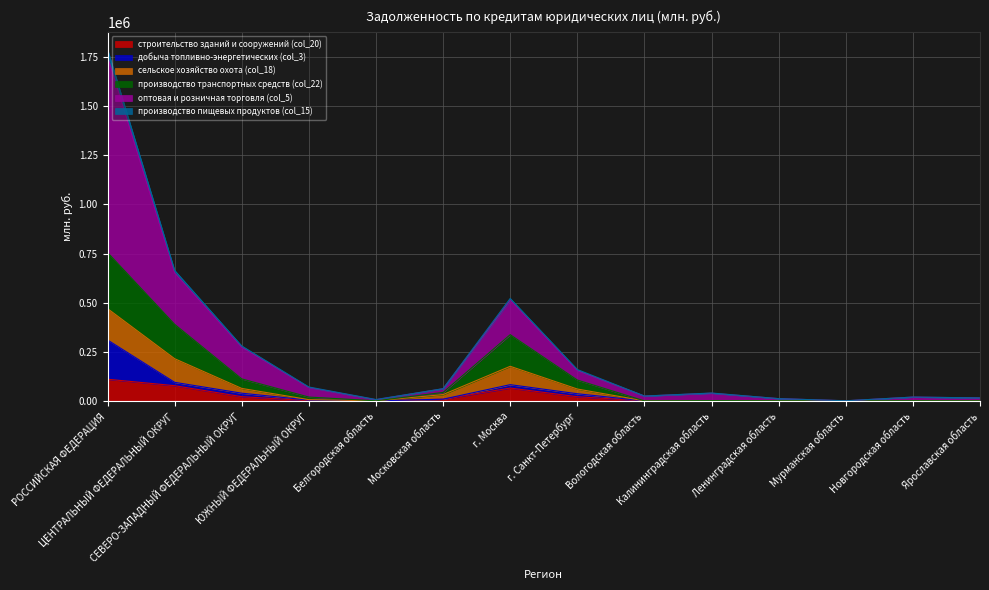

The value of производство пищевых продуктов (col_15) at Мурманская область is 733. True or false?

True